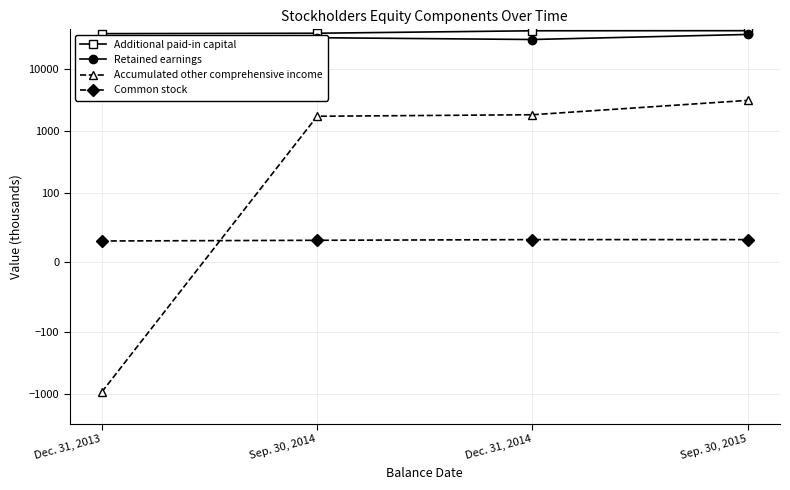

Does the chart display data point markers on the line(s)?

Yes